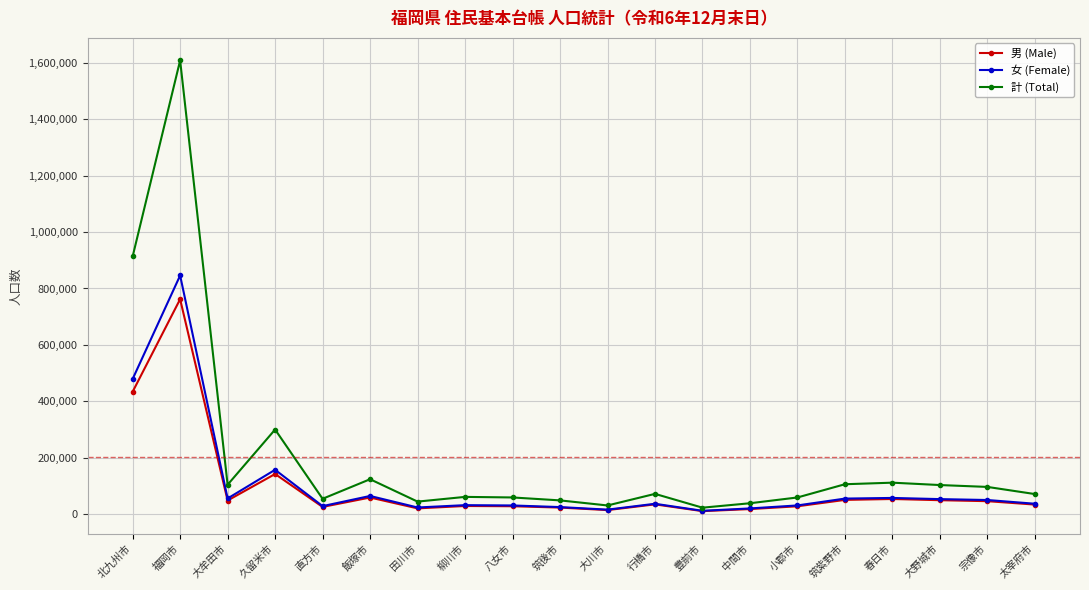

At how many categories does at least one series exceed 1204993?

1